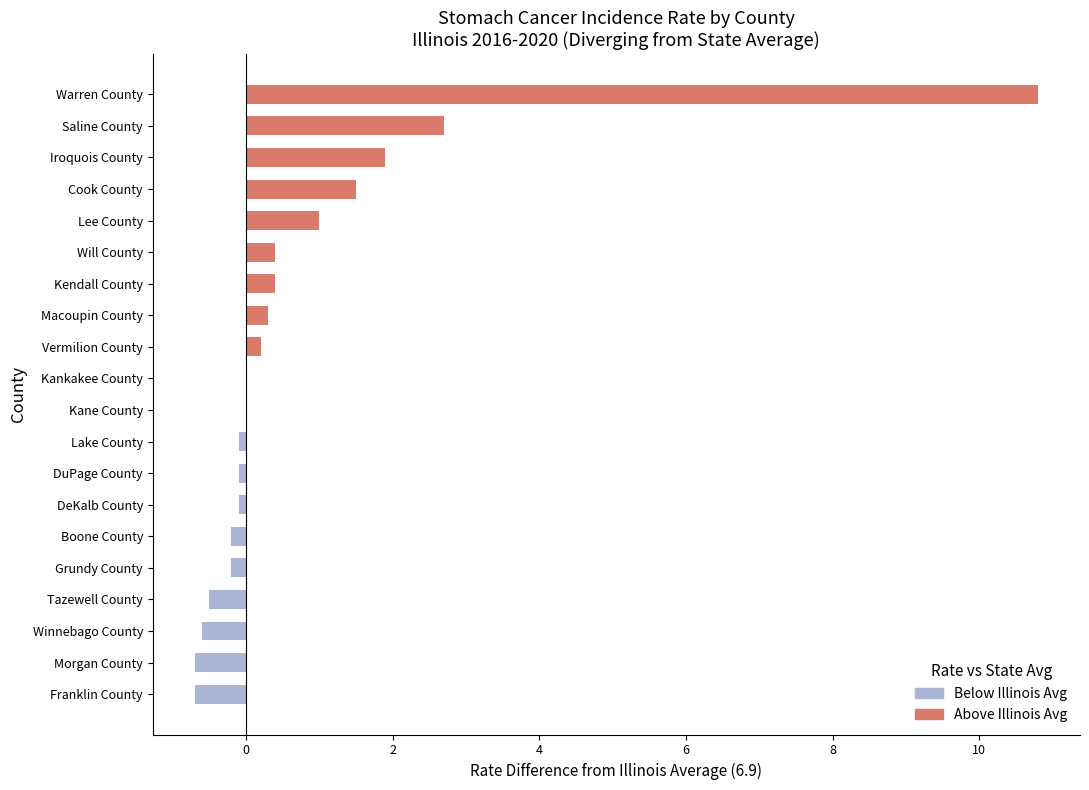

List the series in order of their overall mean, highest first.

Above Illinois Avg, Below Illinois Avg